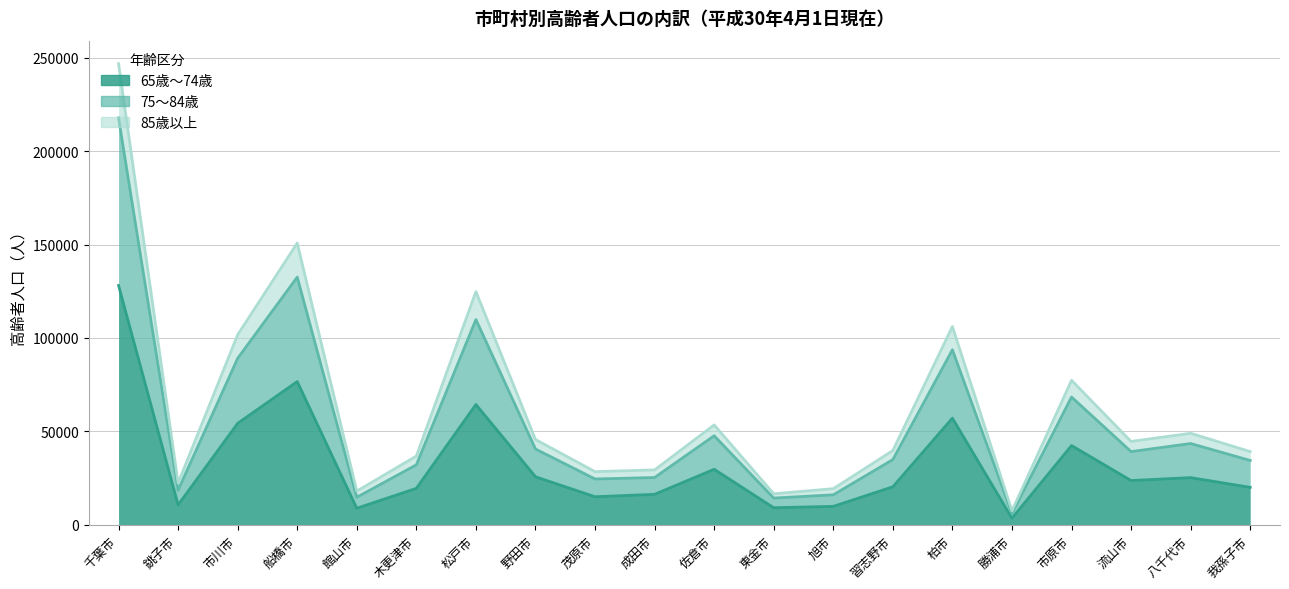

Which category has the lowest value across all series?

勝浦市